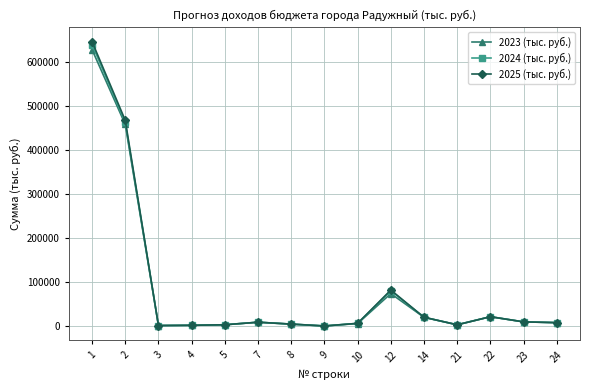

At how many categories does at least one series exceed 248567?

2